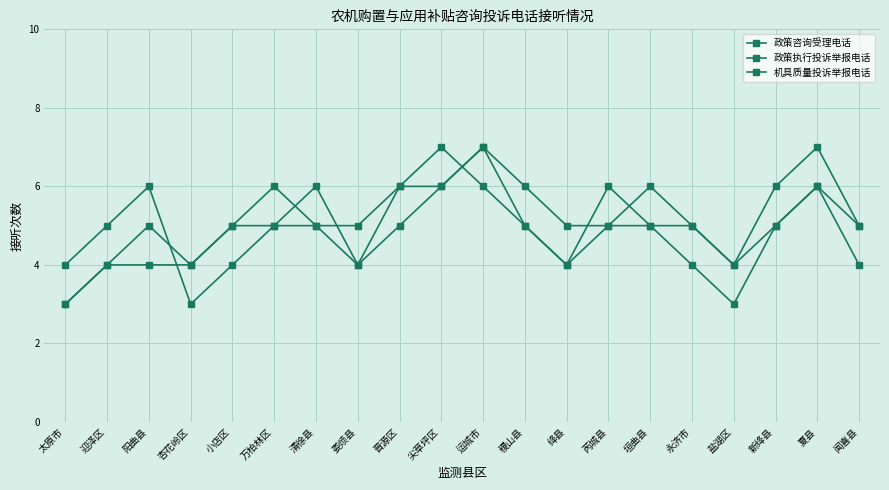

List the series in order of their peak value, highest first.

政策咨询受理电话, 政策执行投诉举报电话, 机具质量投诉举报电话